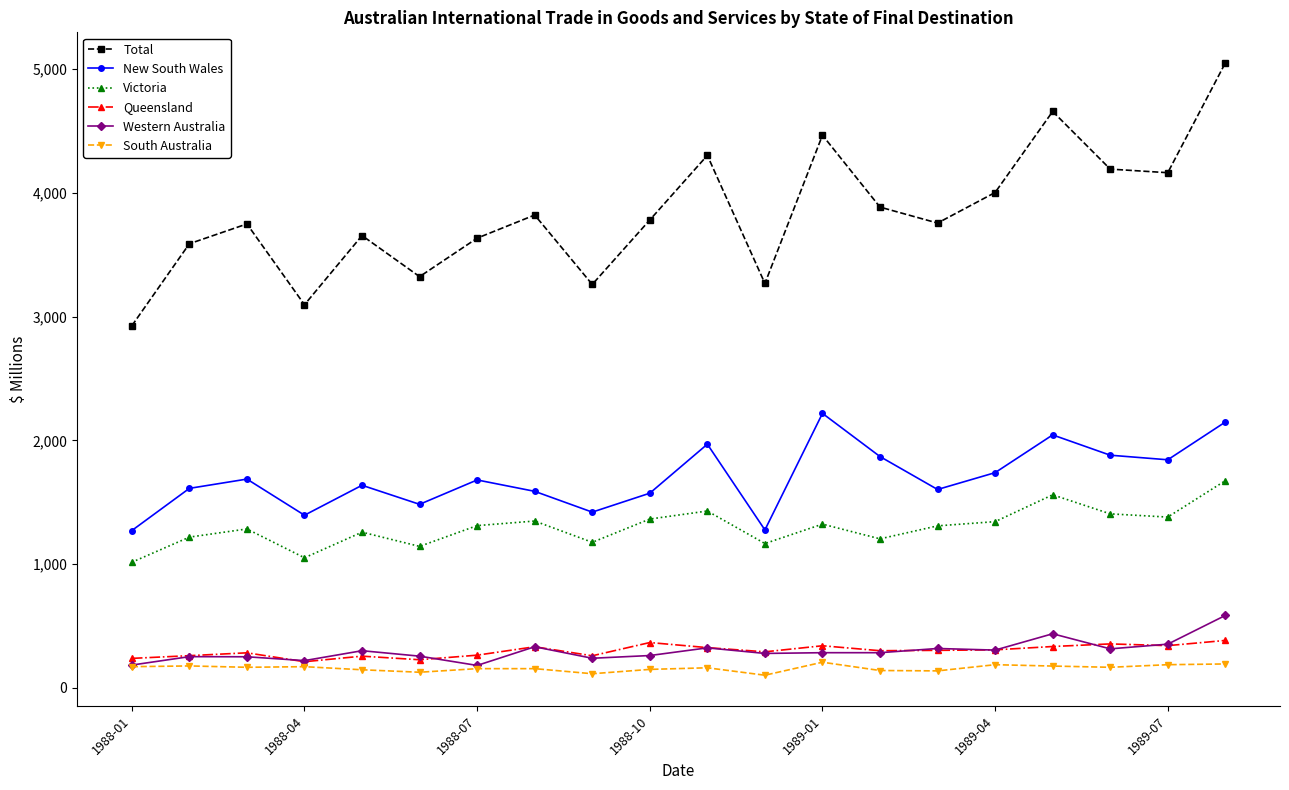

What is the value of the Total point at the 13th from the left?

4467